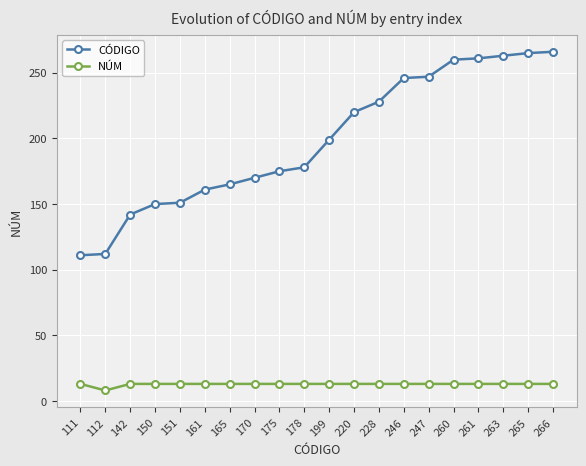

What is the difference between the second highest and second lowest values in the CÓDIGO series?

153